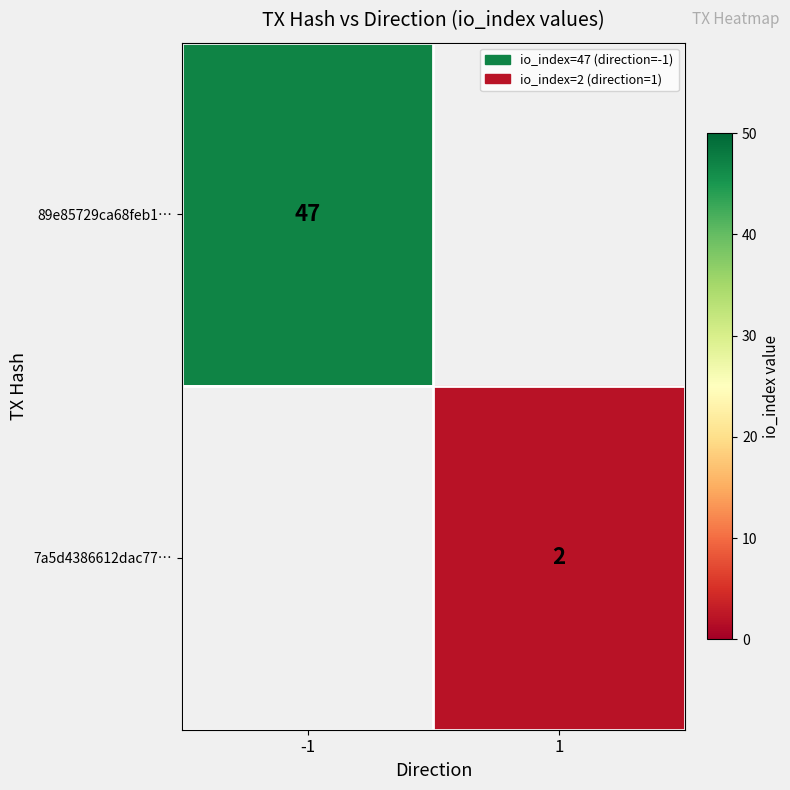

How many data points does each series have?

2